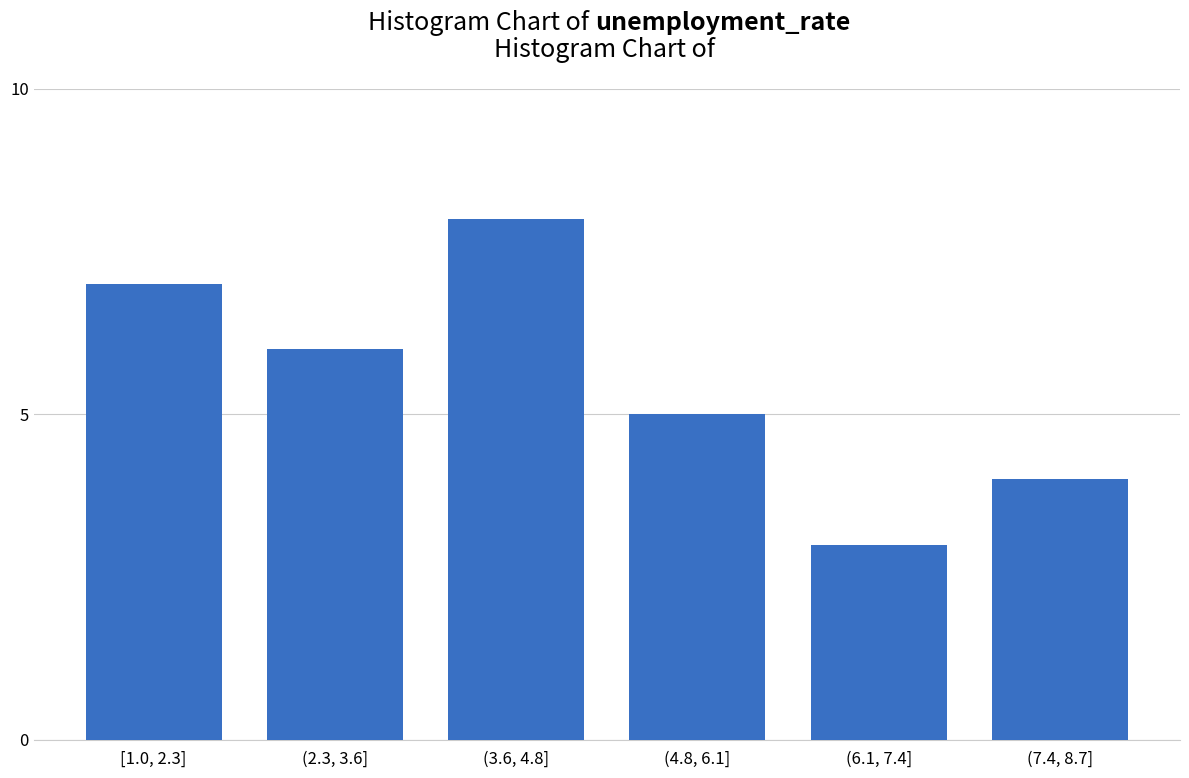

Reading right to left, list all the values displayed in this chart.

4	3	5	8	6	7